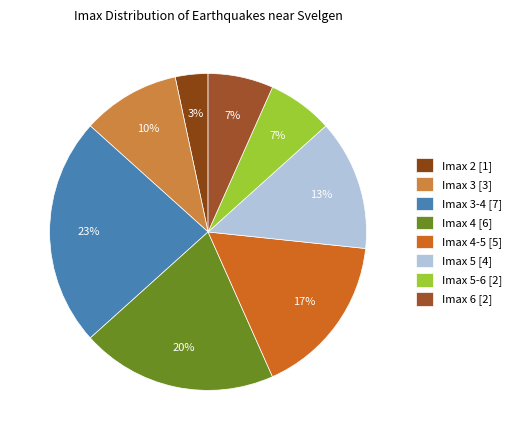

How many slices are in this pie chart?

8